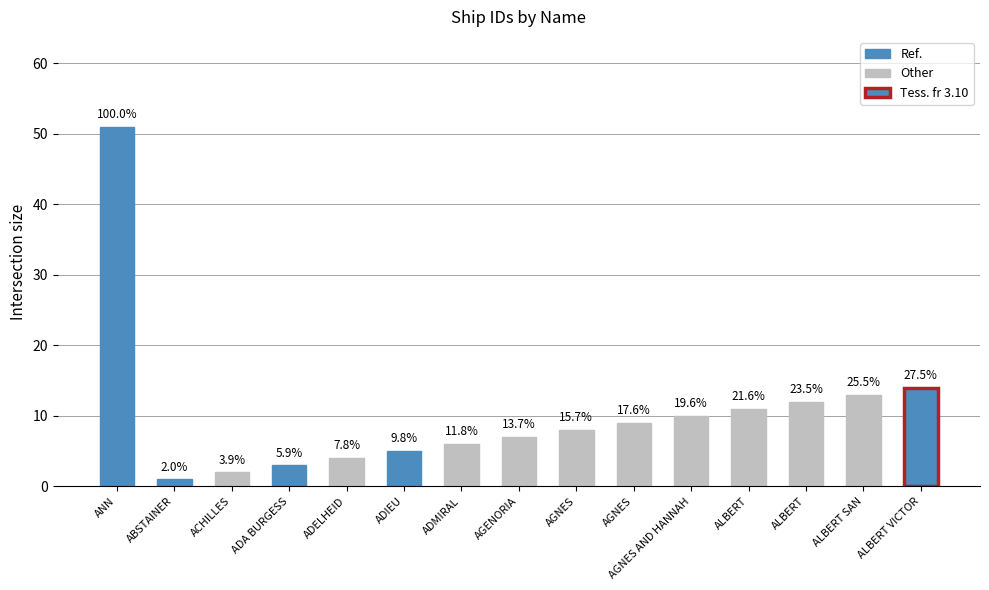

Are the bars horizontal?

No